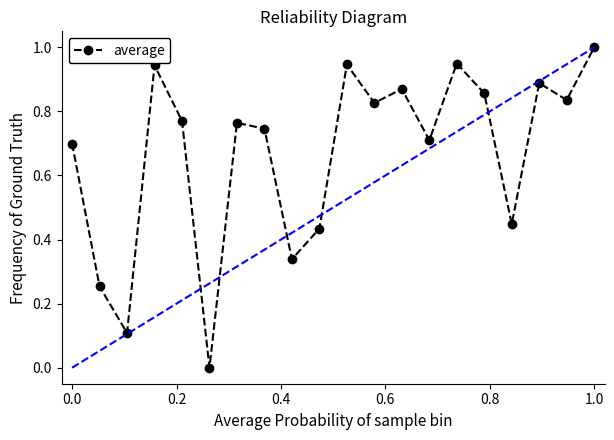

How many interior local peaks (higher than both neighbors) does the data have?

6